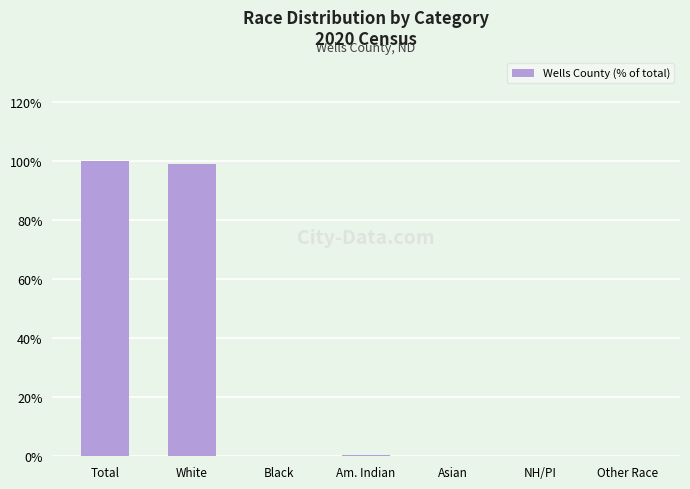

Between Other Race and White, which is larger?

White